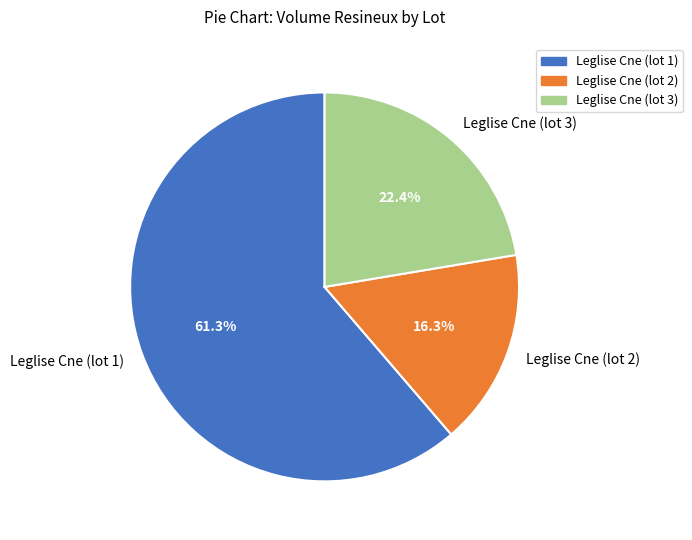

To the nearest percent, what percentage of the pie is Leglise Cne (lot 1)?

61%